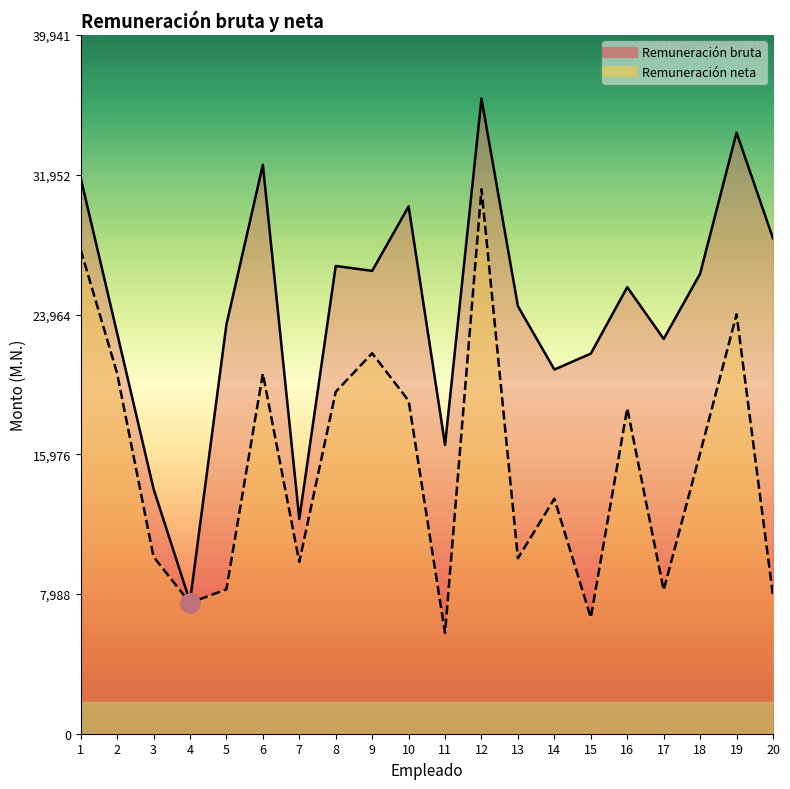

True or false: Remuneración bruta and Remuneración neta intersect in this chart.

False